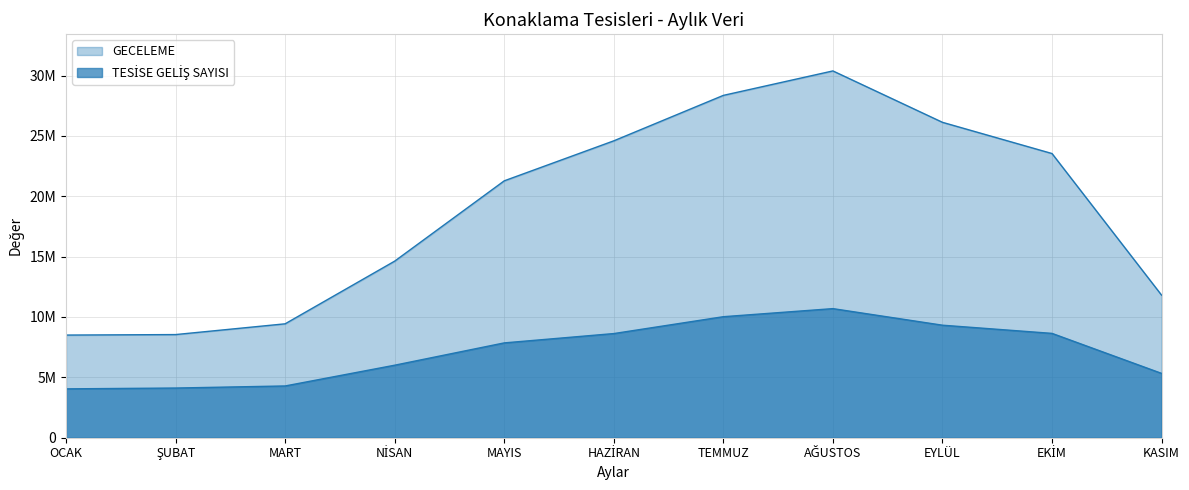

Which category has the lowest value in the TESİSE GELİŞ SAYISI series?

OCAK